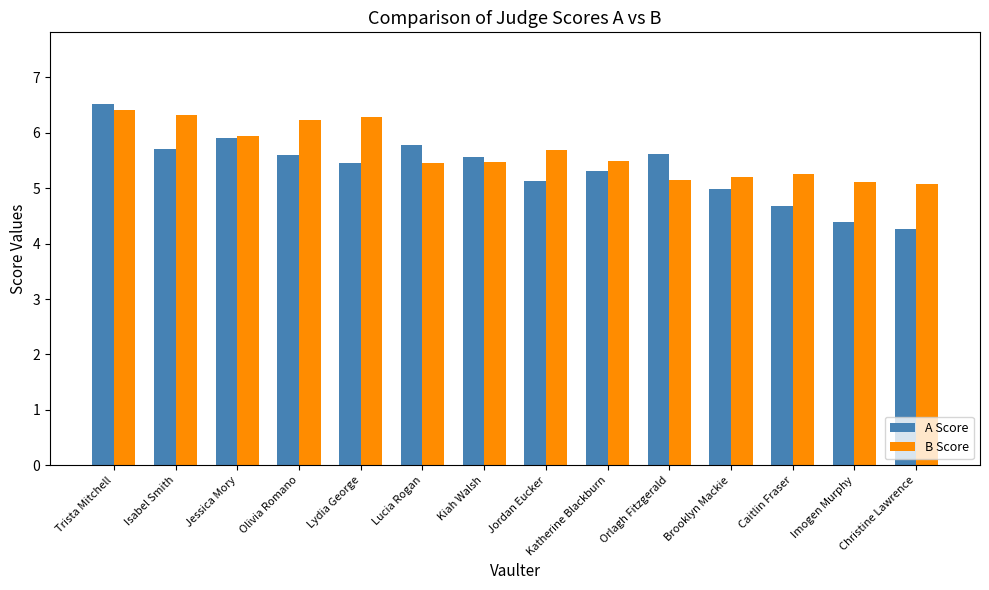

Between Katherine Blackburn and Christine Lawrence, which series saw the biggest shift?

A Score